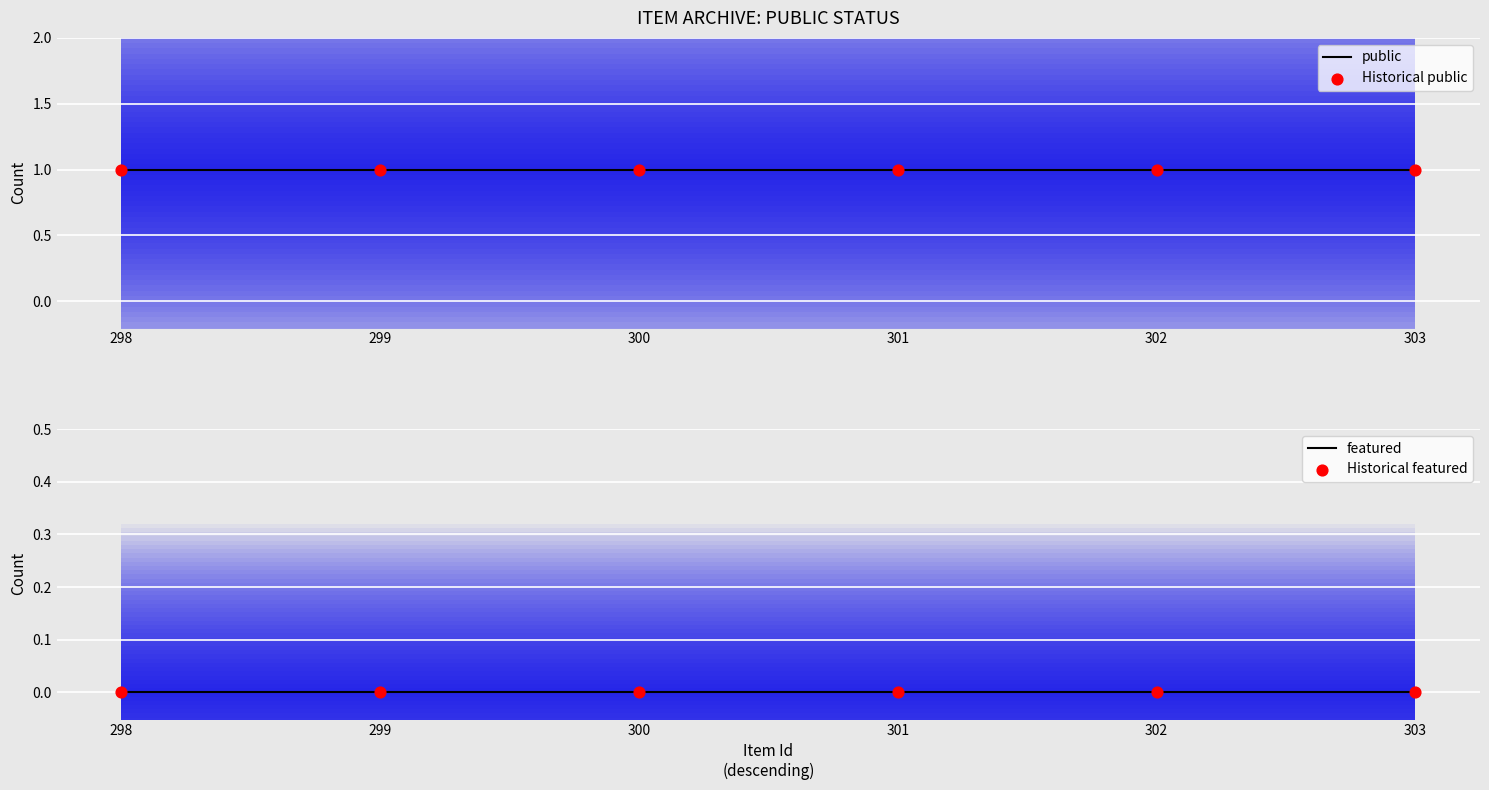

Which series reaches the minimum Y coordinate?

featured